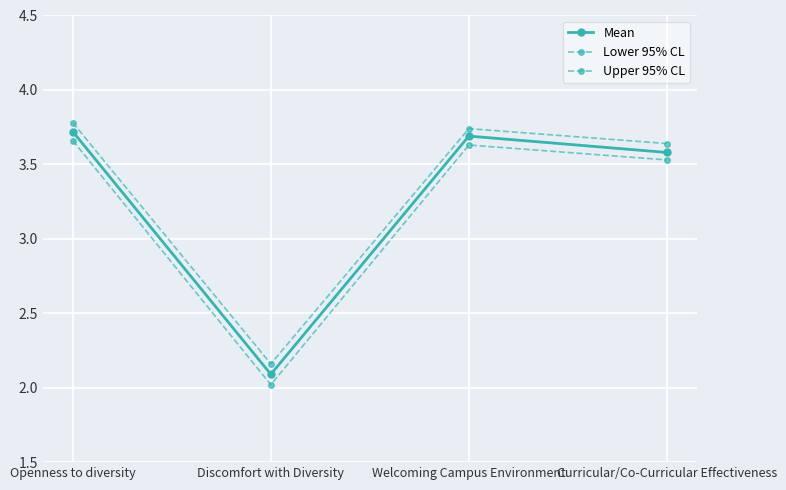

Is it true that Lower 95% CL equals 2.0 at Discomfort with Diversity?

True